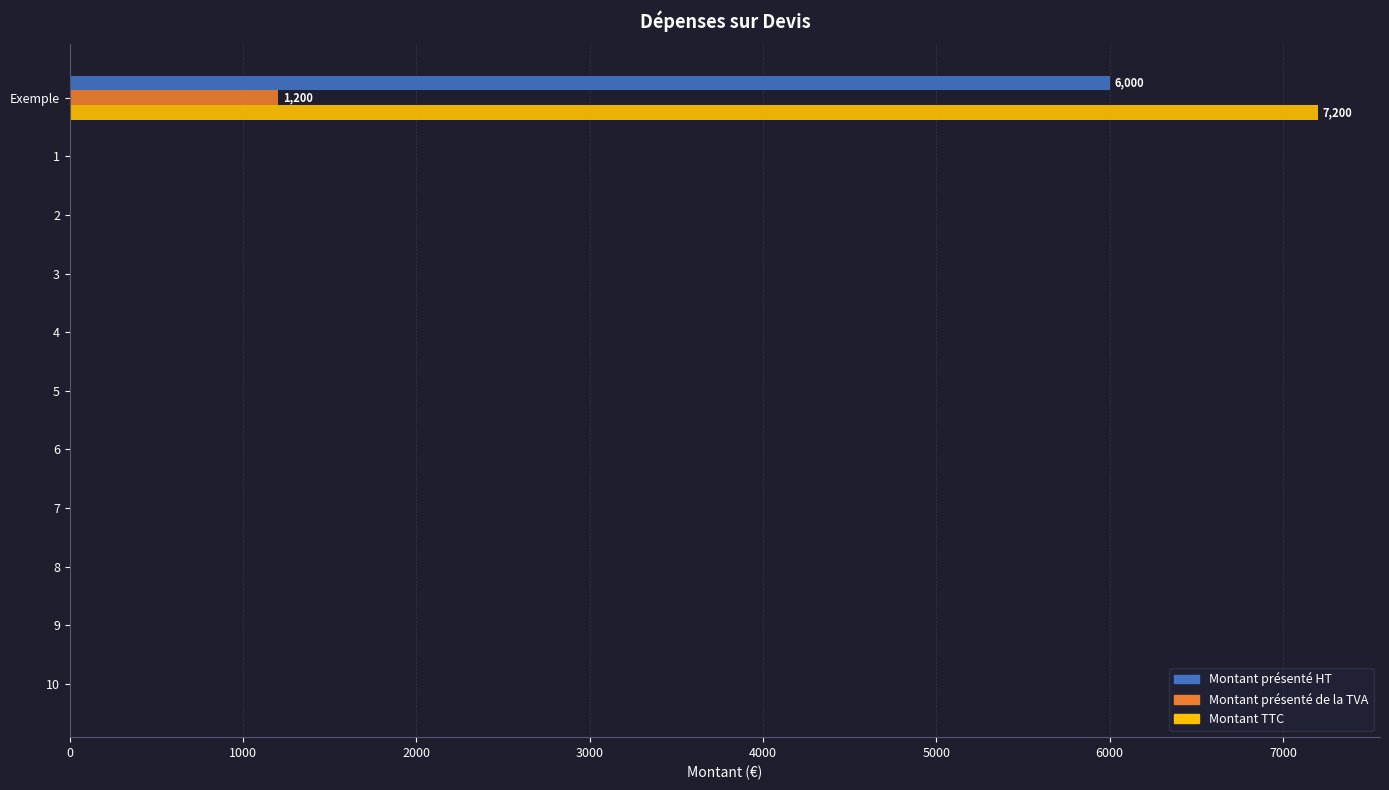

What is the sum of all Montant TTC values?

7200